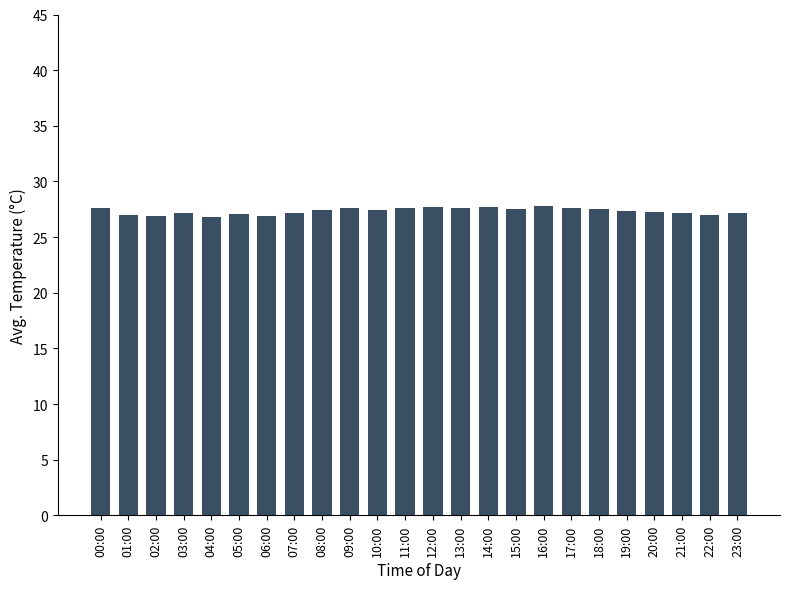

True or false: the data shows 7.7 at 09:00.

False